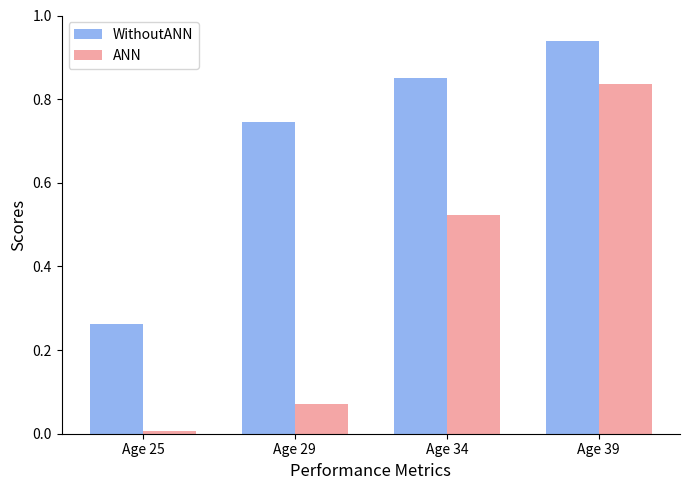

True or false: WithoutANN has a value of 0.4 at Age 34.

False